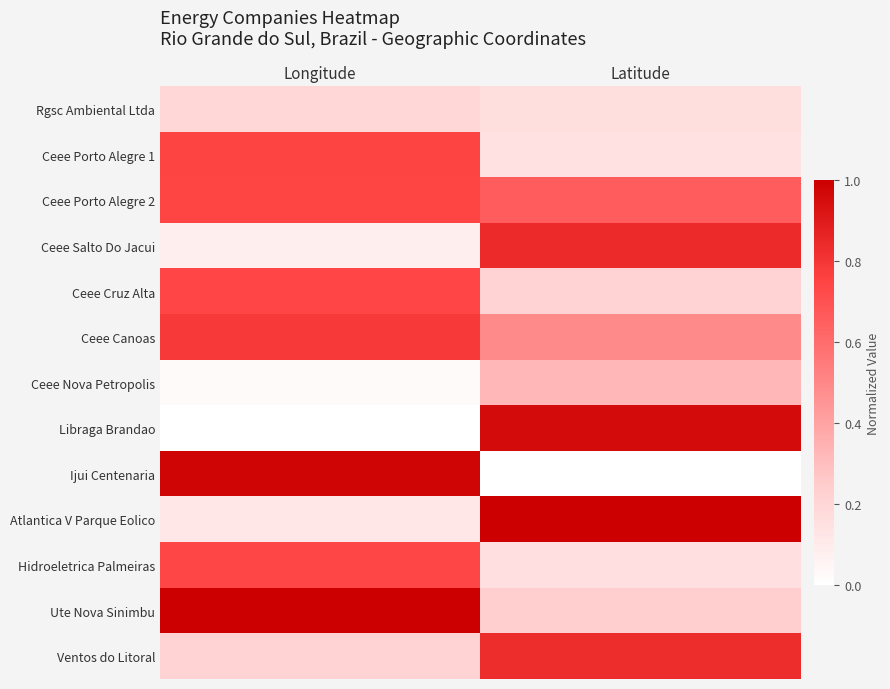

At Longitude, list the series in order from smallest to largest.

Libraga Brandao, Ceee Nova Petropolis, Ceee Salto Do Jacui, Atlantica V Parque Eolico, Rgsc Ambiental Ltda, Ventos do Litoral, Hidroeletrica Palmeiras, Ceee Cruz Alta, Ceee Porto Alegre 2, Ceee Porto Alegre 1, Ceee Canoas, Ijui Centenaria, Ute Nova Sinimbu